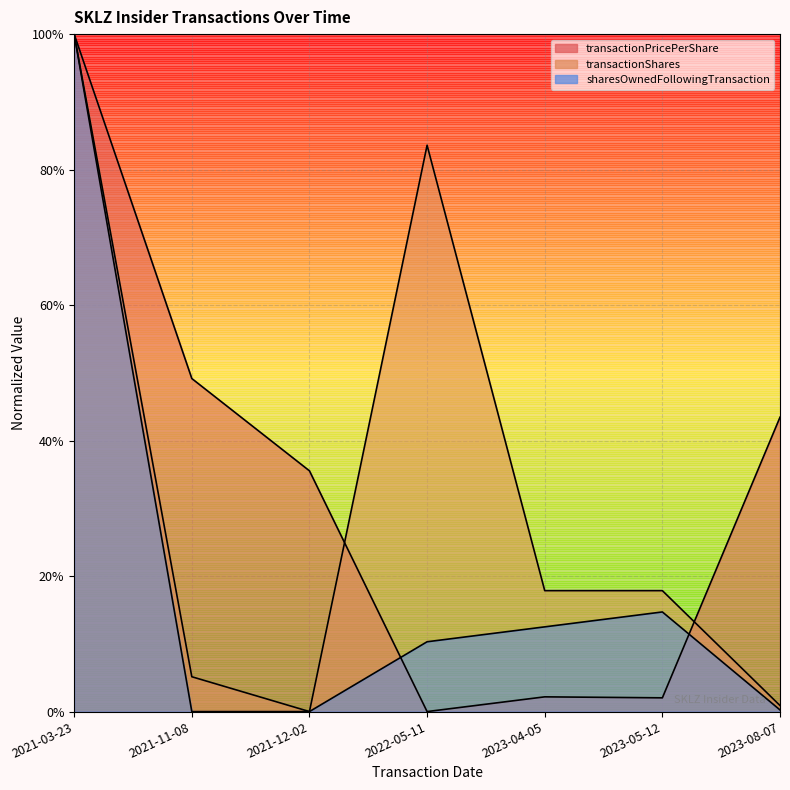

After their last crossing, which series has the higher values: transactionShares or sharesOwnedFollowingTransaction?

transactionShares